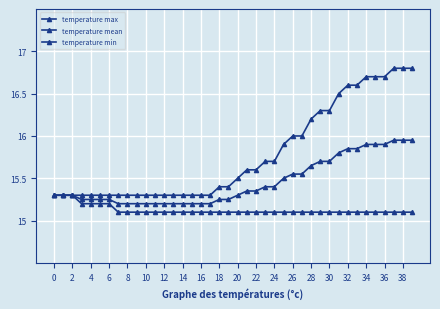

Count the number of categories in the chart.

40